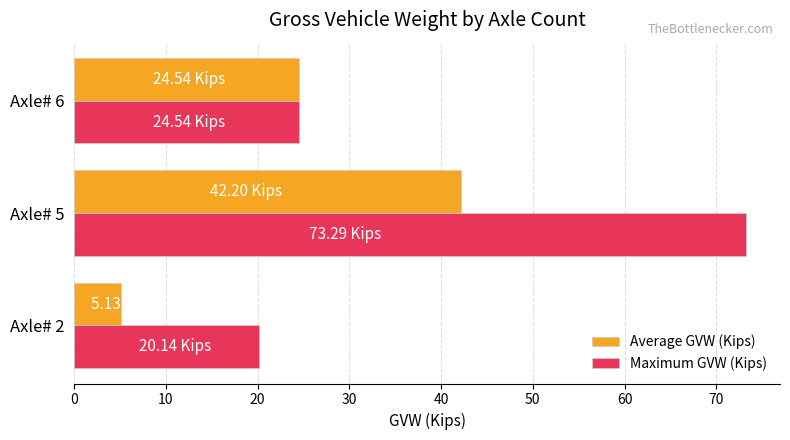

Which series changed the most between Axle# 5 and Axle# 6?

Maximum GVW (Kips)